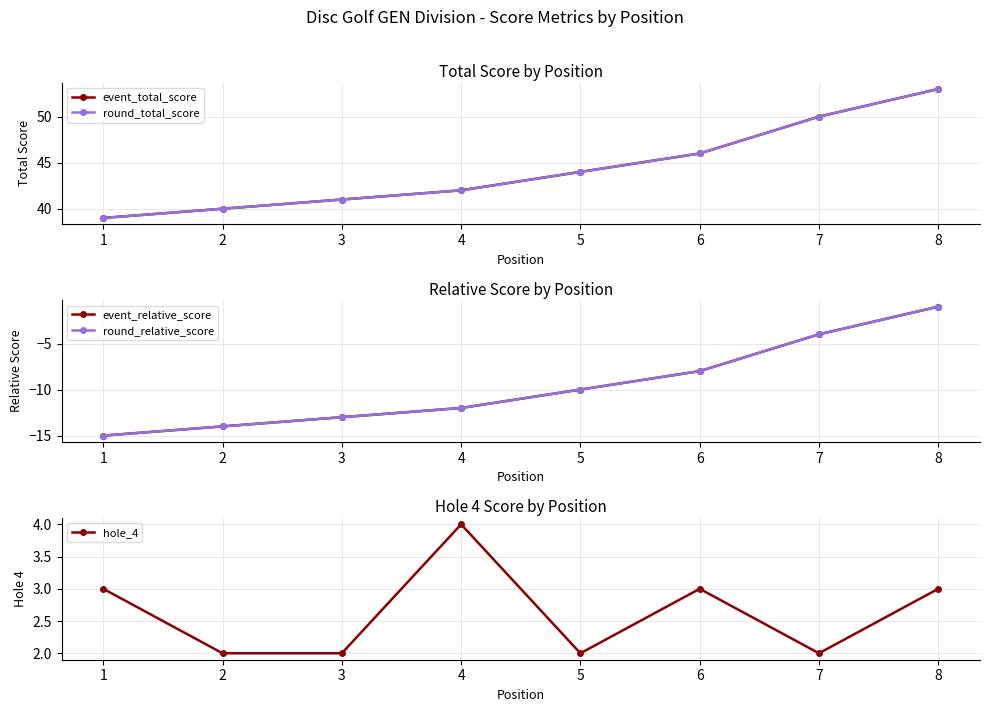

Rank the categories by event_total_score value from highest to lowest.

8, 7, 6, 5, 4, 3, 2, 1